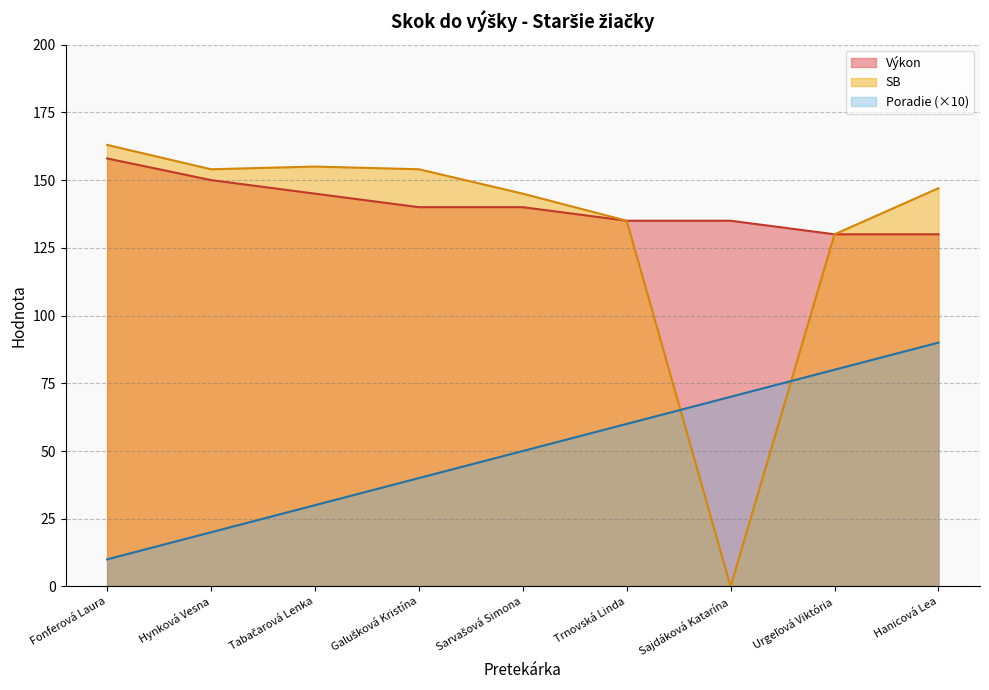

Rank the series at Tabačarová Lenka from lowest to highest value.

Poradie, Výkon, SB